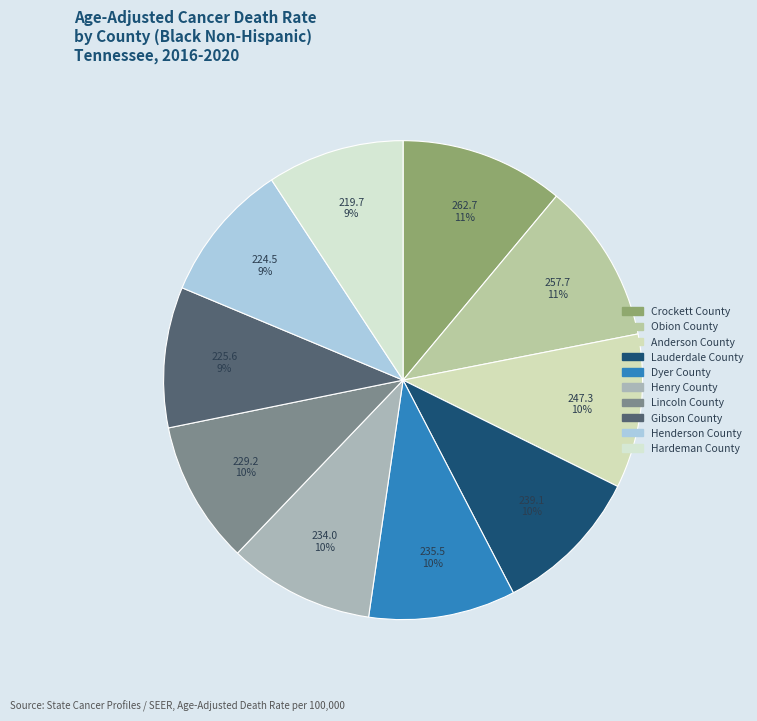

What is the largest slice in the pie chart?

Crockett County